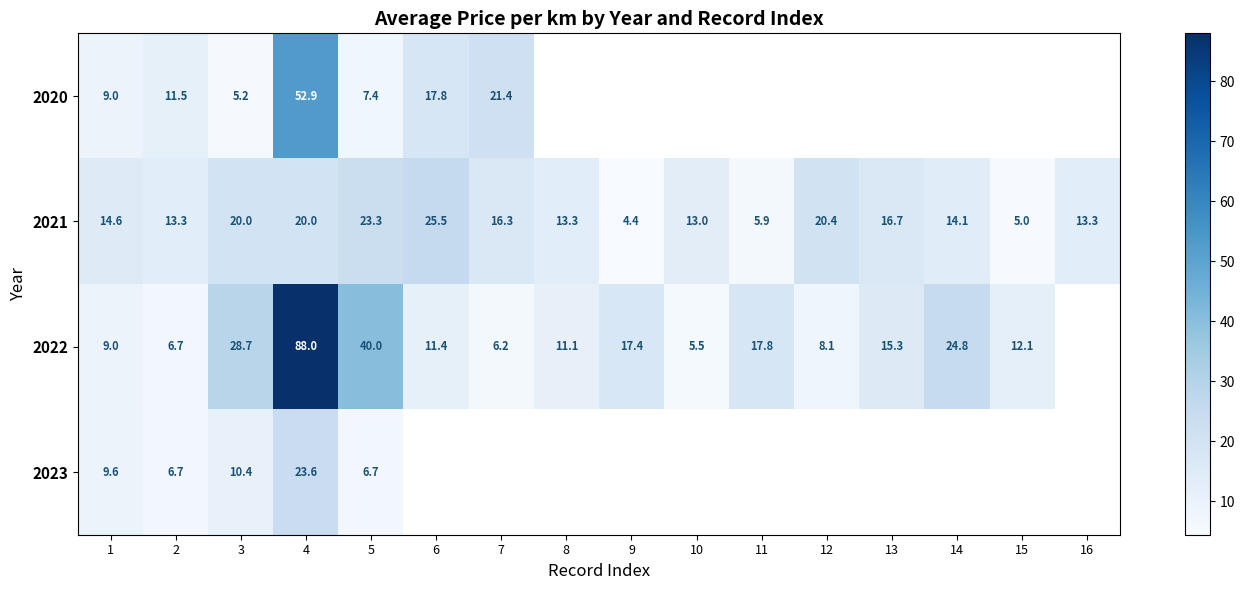

Rank the series at 4 from highest to lowest value.

2022, 2020, 2023, 2021